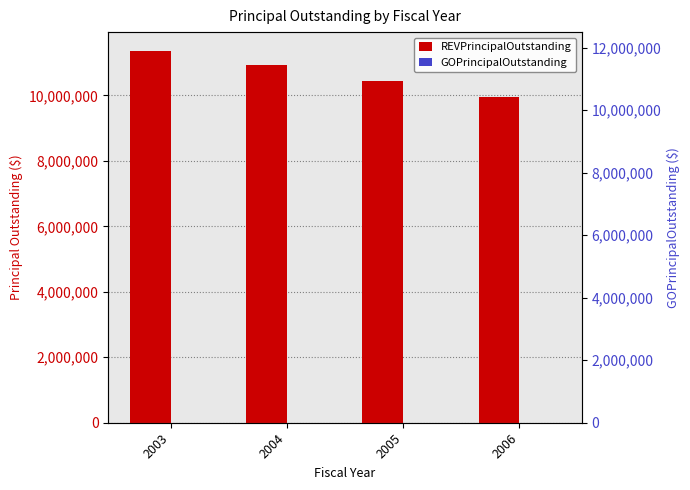

Is it true that REVPrincipalOutstanding equals 16448296 at 2003?

False